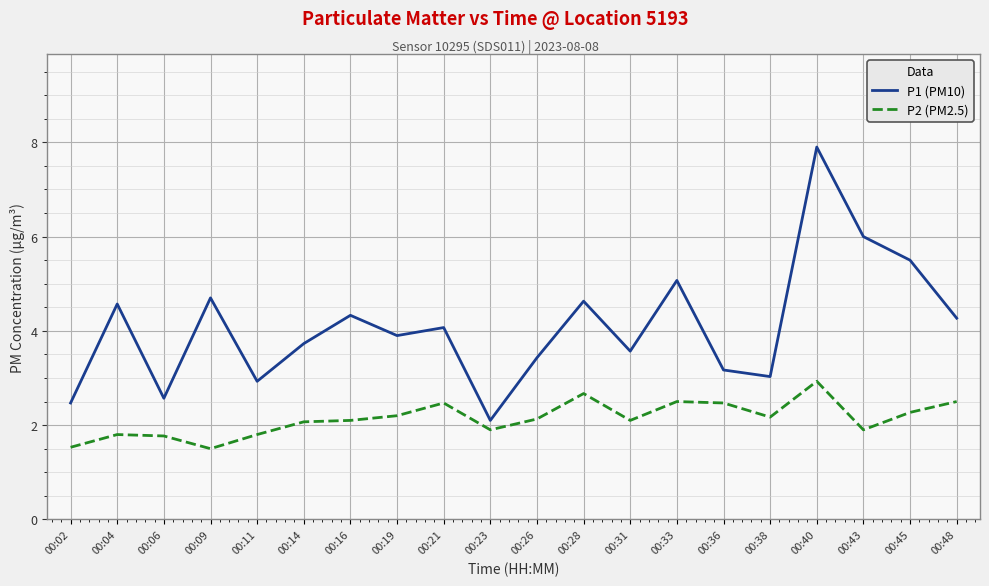

The value of P1 (PM10) at 00:36 is 1.6. True or false?

False